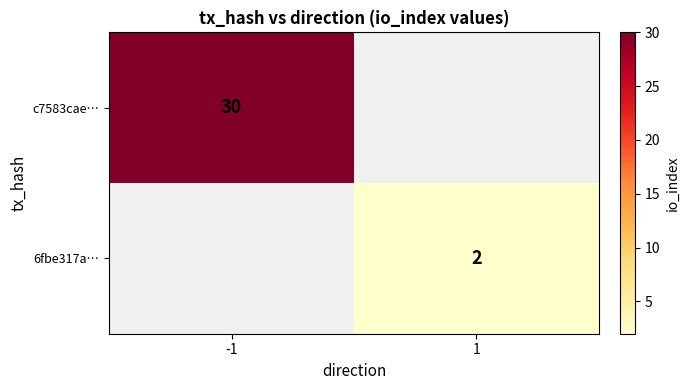

Is it true that 6fbe317a… equals 2 at 1?

True